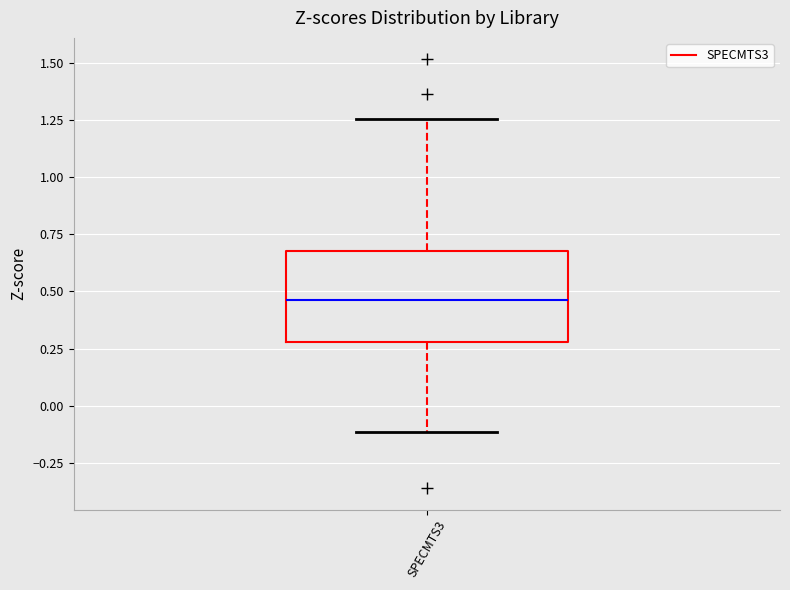

Transcribe this box plot: give where the median line is, the range the box spans, and where the two whiskers end, as read against the y-axis. The values are not printed on the chart, so give them approximately, as read against the axis.

median 0.45, box 0.30 to 0.70, whiskers -0.10 to 1.25